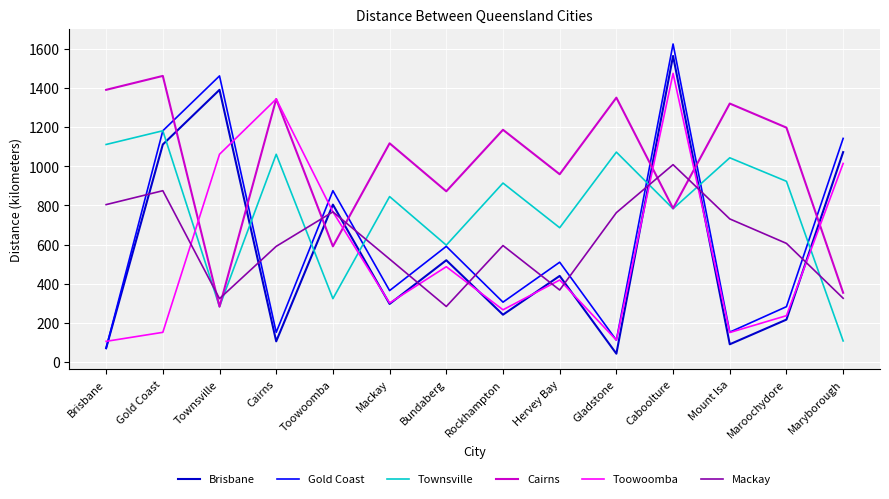

What is the approximate value of Toowoomba at Mount Isa?

151